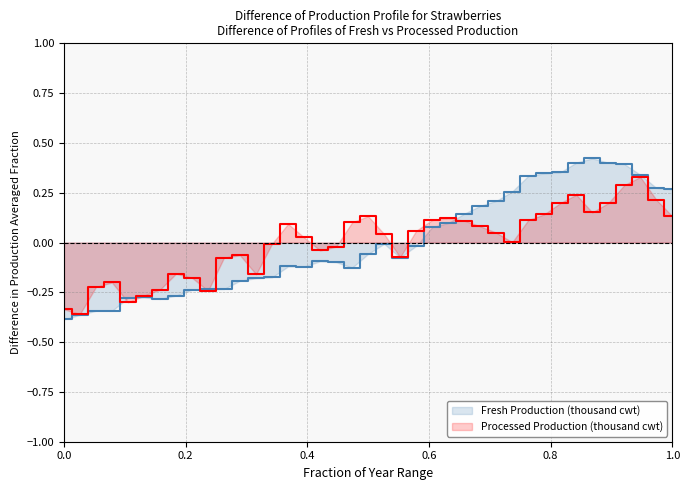

Which series has the largest range (max minus min)?

Fresh Production (thousand cwt)